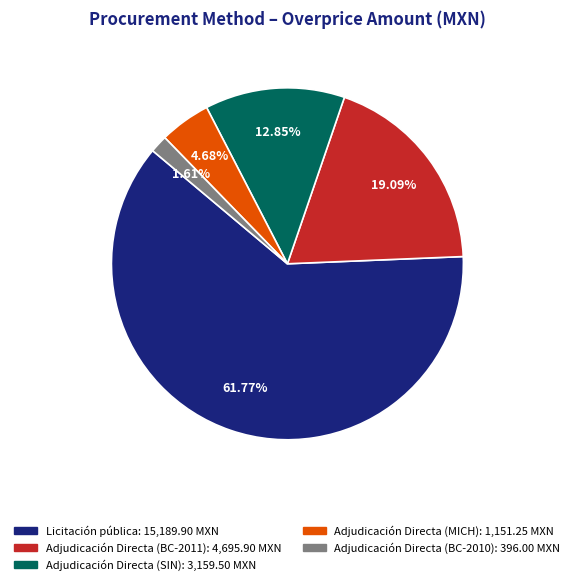

Rank the categories by value from lowest to highest.

Adjudicación Directa (BC-2010), Adjudicación Directa (MICH), Adjudicación Directa (SIN), Adjudicación Directa (BC-2011), Licitación pública